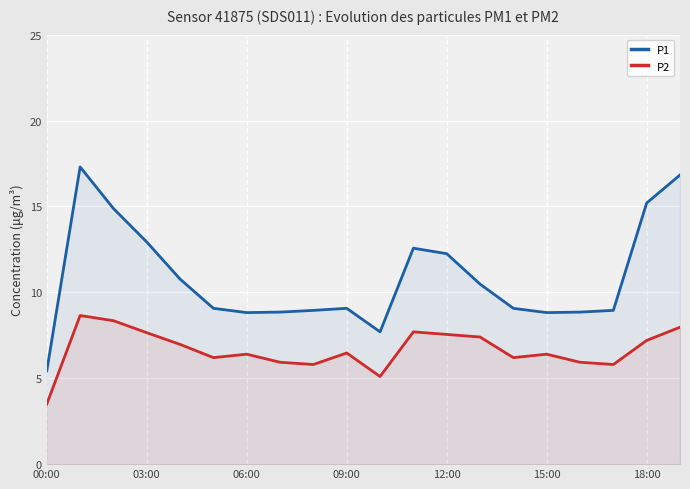

Which series has the largest total across all categories?

P1